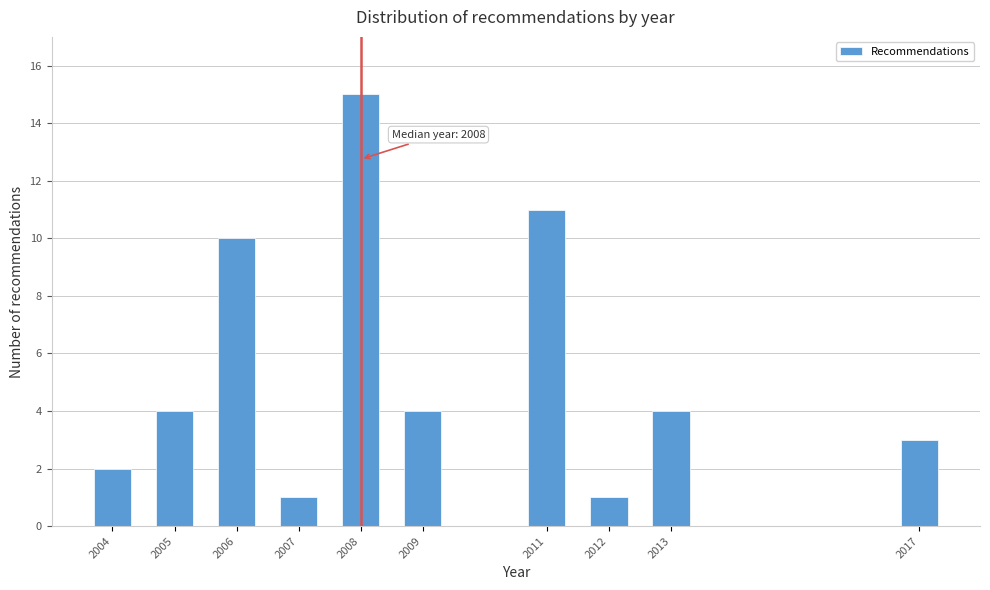

Reading left to right, extract all data points from this chart.

2004=2	2005=4	2006=10	2007=1	2008=15	2009=4	2011=11	2012=1	2013=4	2017=3